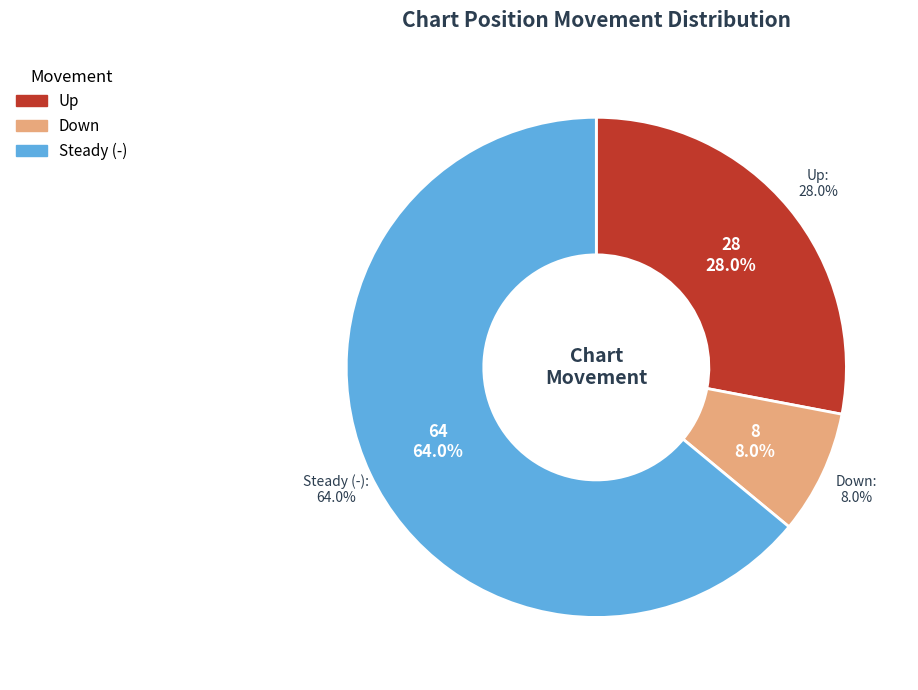

What is the change in value from down to -?

+56